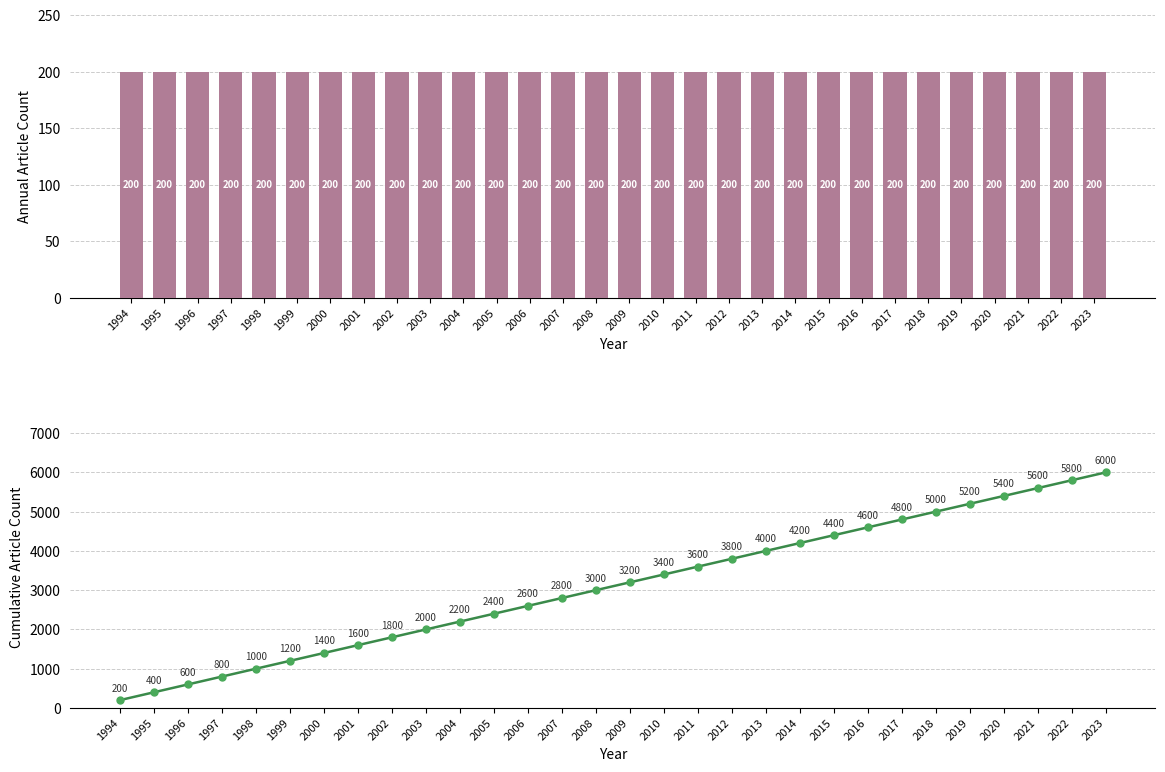

Which series changed the most between 2015 and 2020?

Cumulative gross job gains